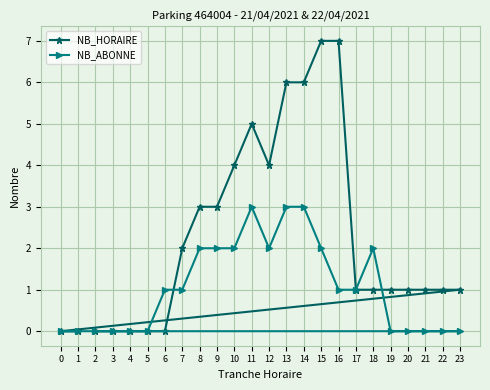

Which series ends up on top after the final intersection of NB_HORAIRE and NB_ABONNE?

NB_HORAIRE